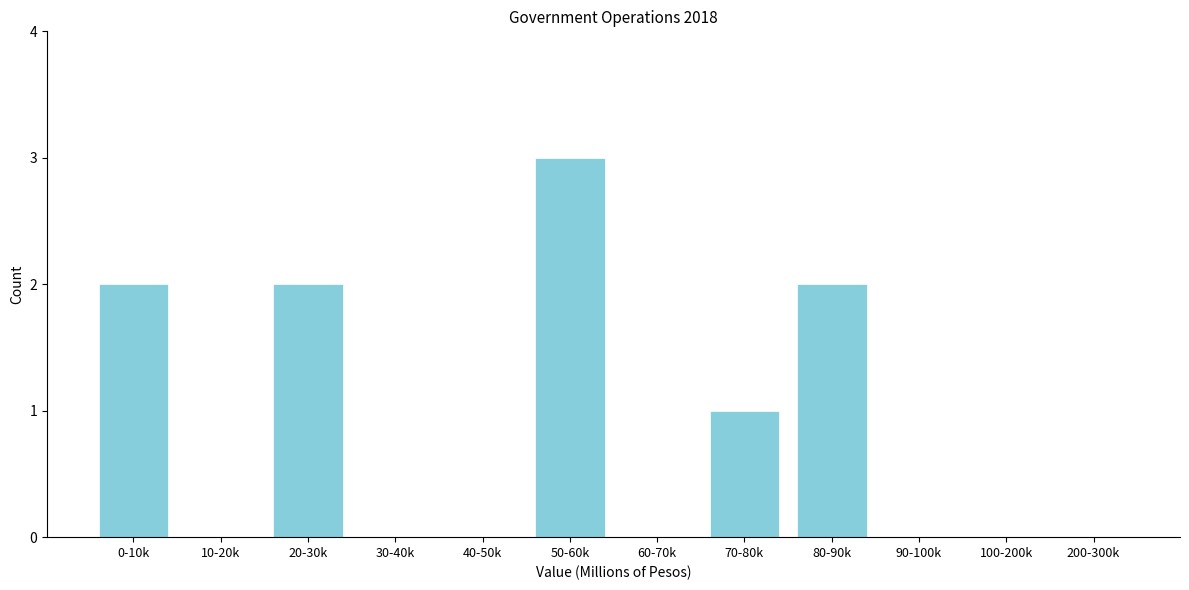

Reading left to right, extract all data points from this chart.

0-10k=2	10-20k=0	20-30k=2	30-40k=0	40-50k=0	50-60k=3	60-70k=0	70-80k=1	80-90k=2	90-100k=0	100-200k=0	200-300k=0